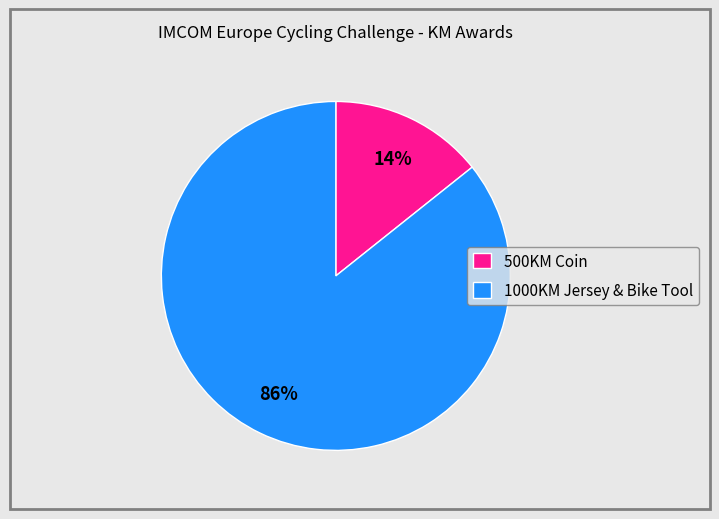

Which has a higher value, 500KM Coin or 1000KM Jersey & Bike Tool?

1000KM Jersey & Bike Tool